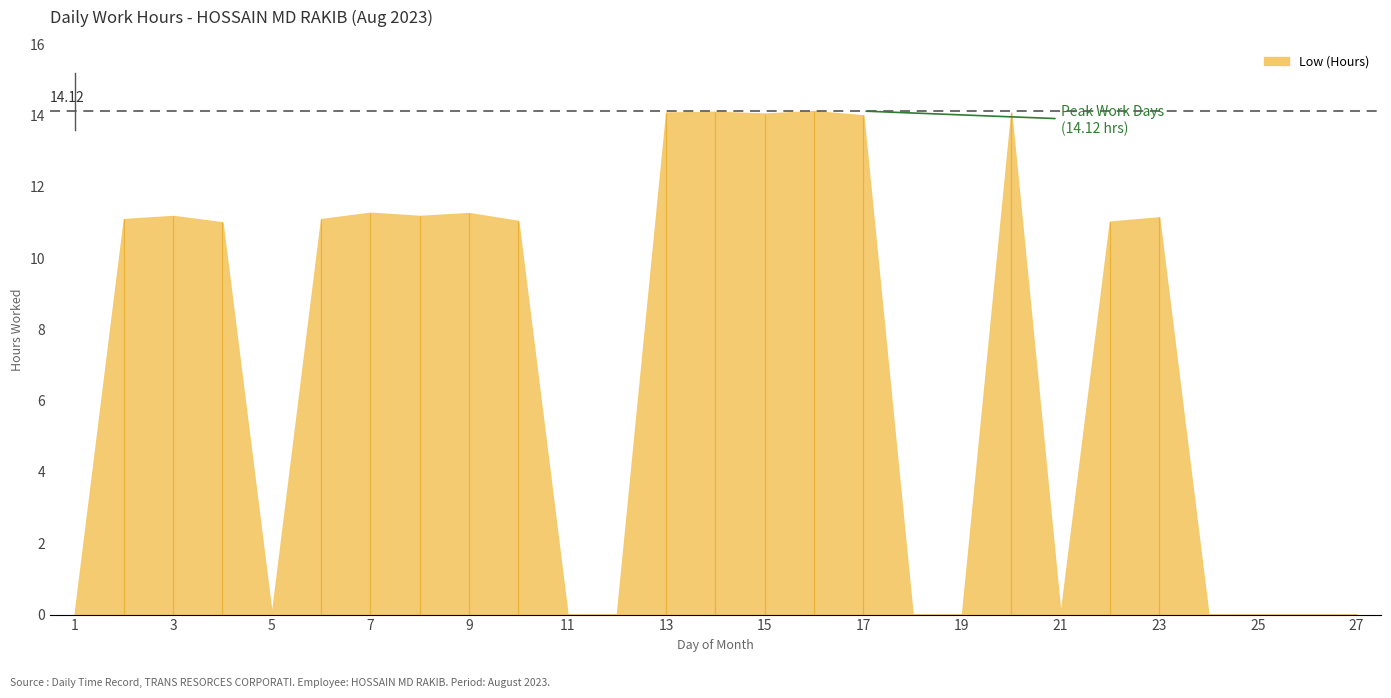

What is the difference between the maximum and second lowest values?

14.1